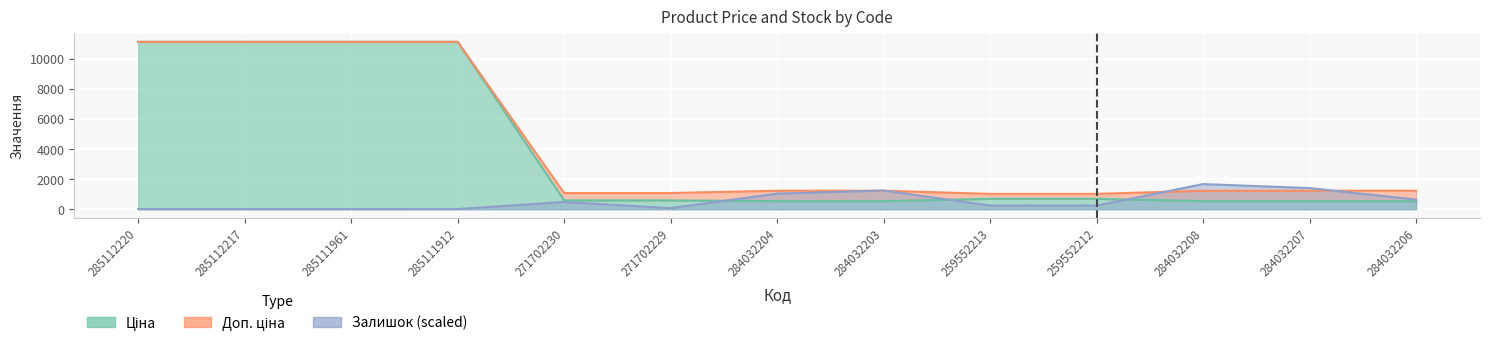

Is it true that Ціна equals 586.0 at 271702230?

True